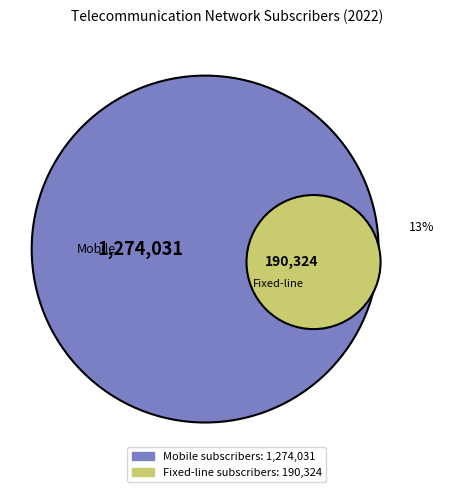

Which category has the smallest portion of the pie?

Fixed-line subscribers, total